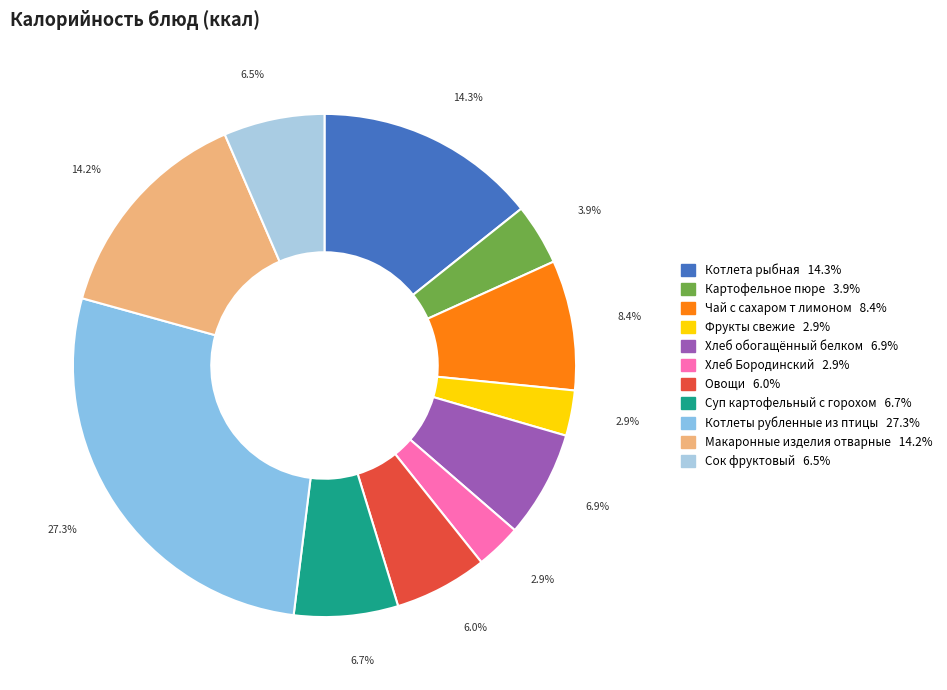

Count the number of slices in the pie.

11